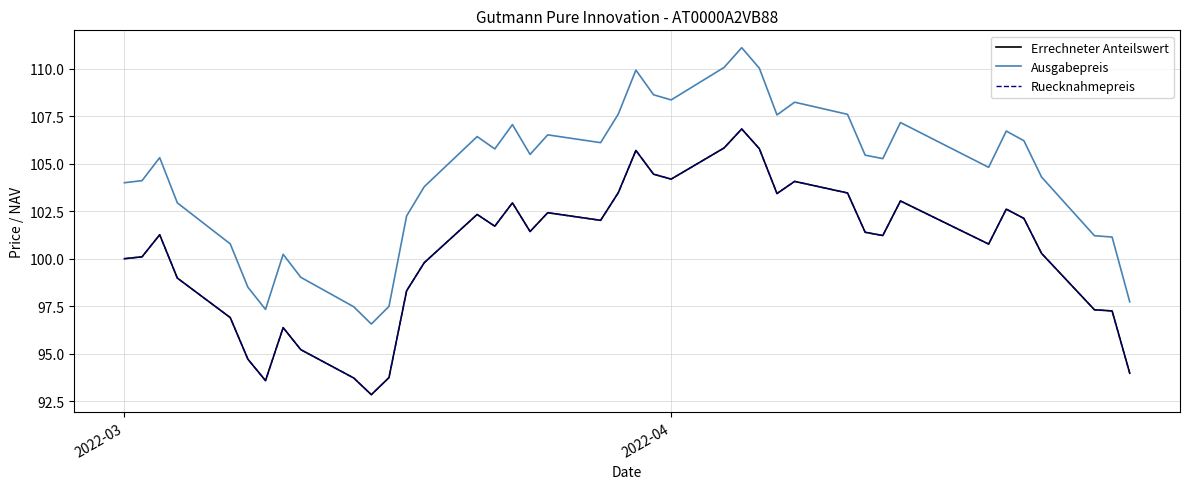

Does the chart display data point markers on the line(s)?

No